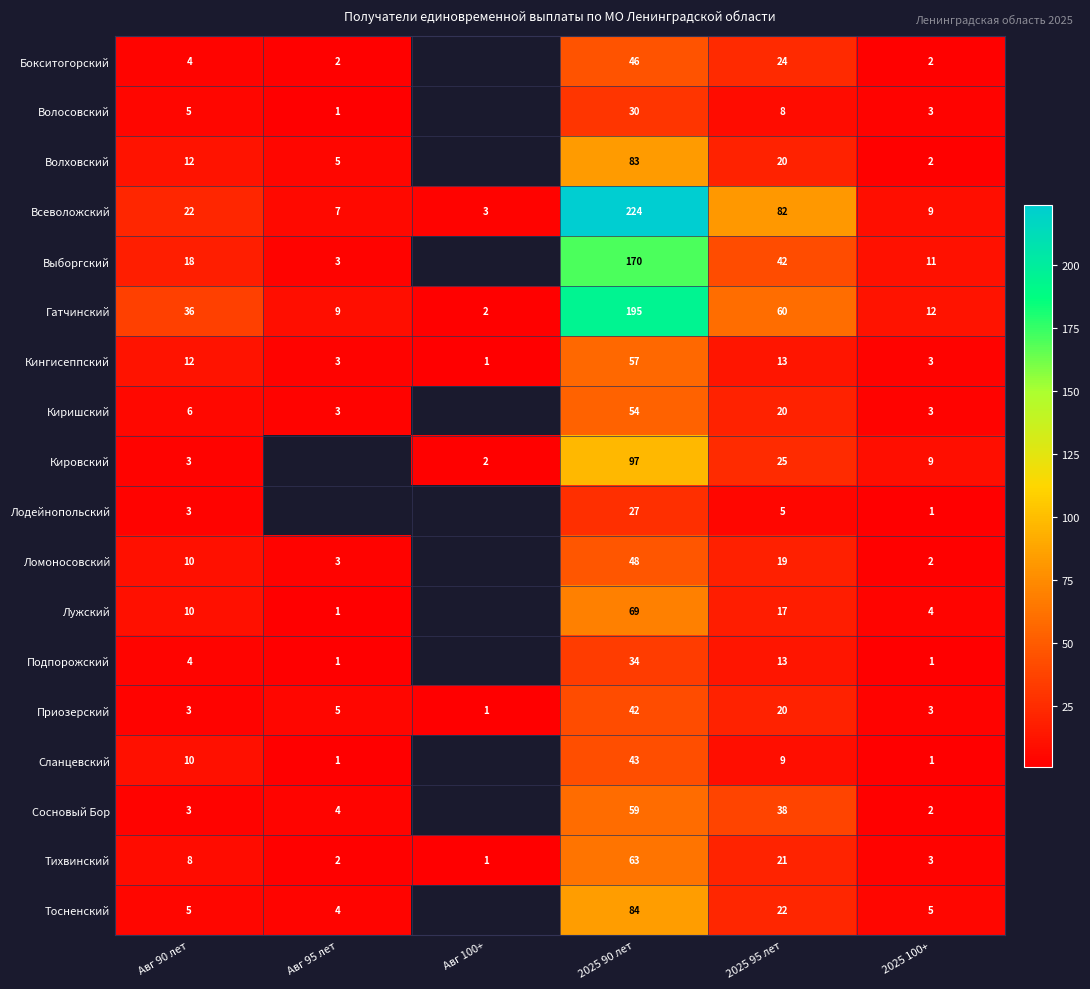

Is it true that Кингисеппский equals 3 at 2025 100+?

True